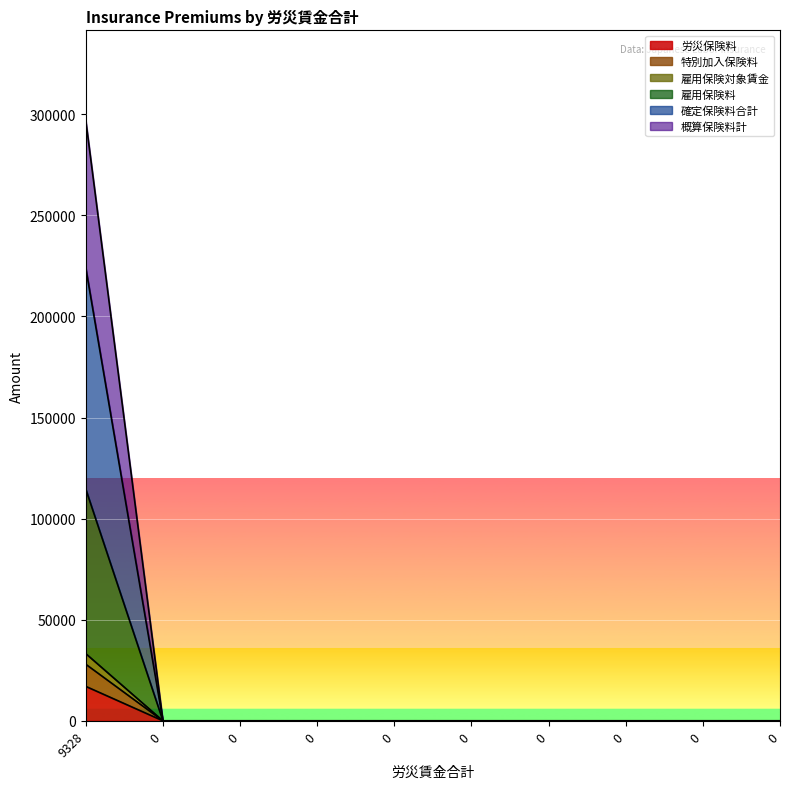

What is the average value of the 確定保険料合計 series?

29695